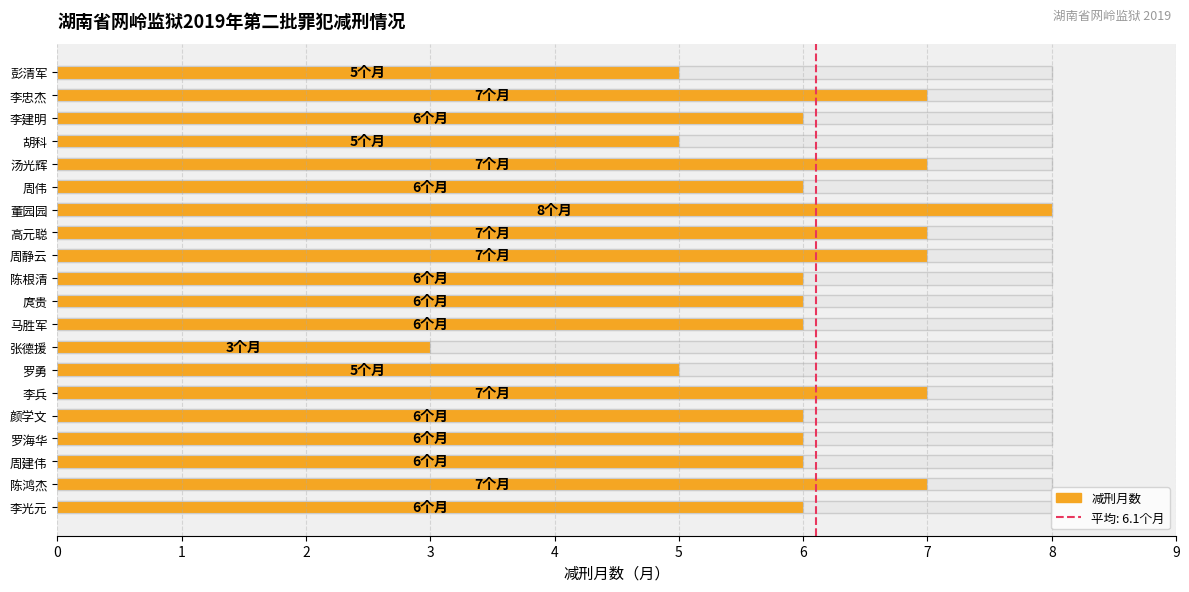

Reading left to right, what are all the values shown in this chart?

6	7	6	6	6	7	5	3	6	6	6	7	7	8	6	7	5	6	7	5